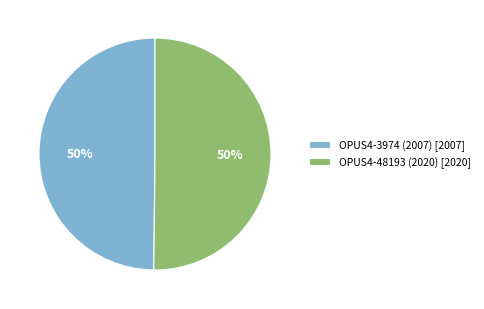

To the nearest percent, what percentage of the pie is OPUS4-48193 (2020)?

50%